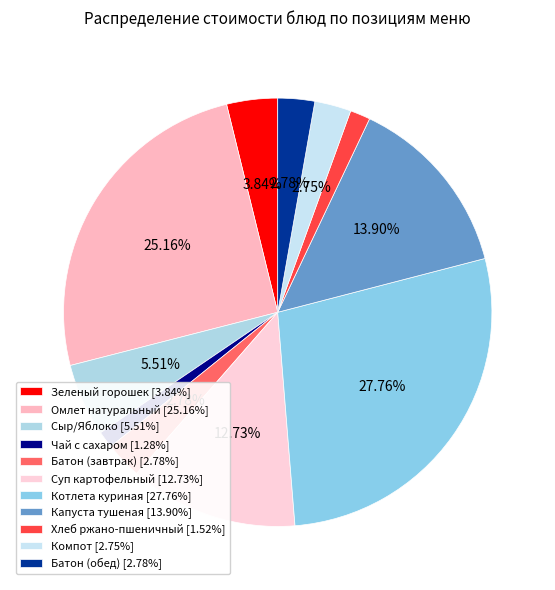

True or false: Омлет натуральный accounts for 25% of the total.

True